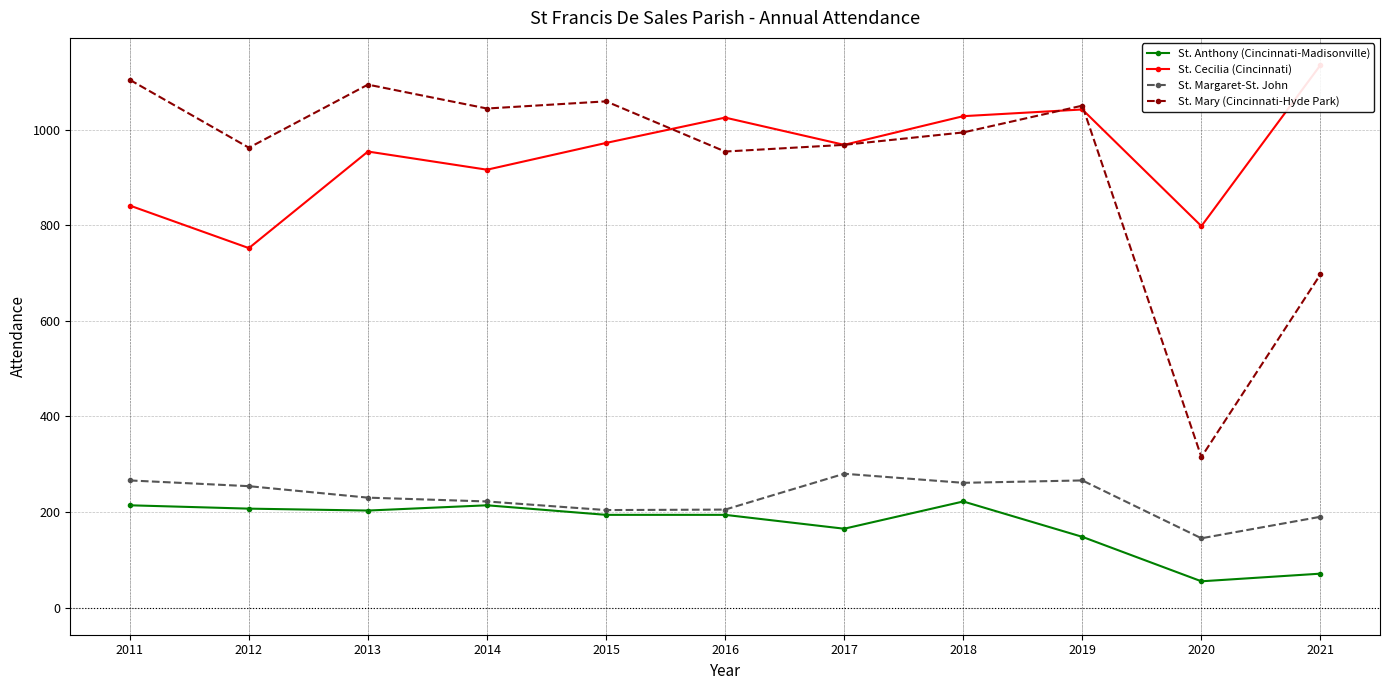

At which category does St. Cecilia (Cincinnati) reach its first local valley?

2012